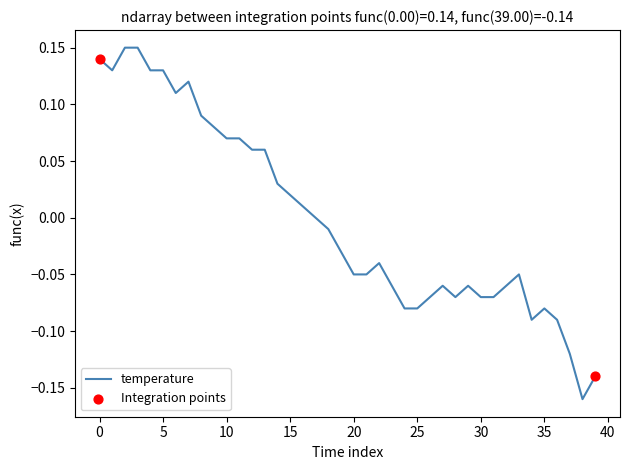

What is the difference between the maximum and minimum values?

0.3